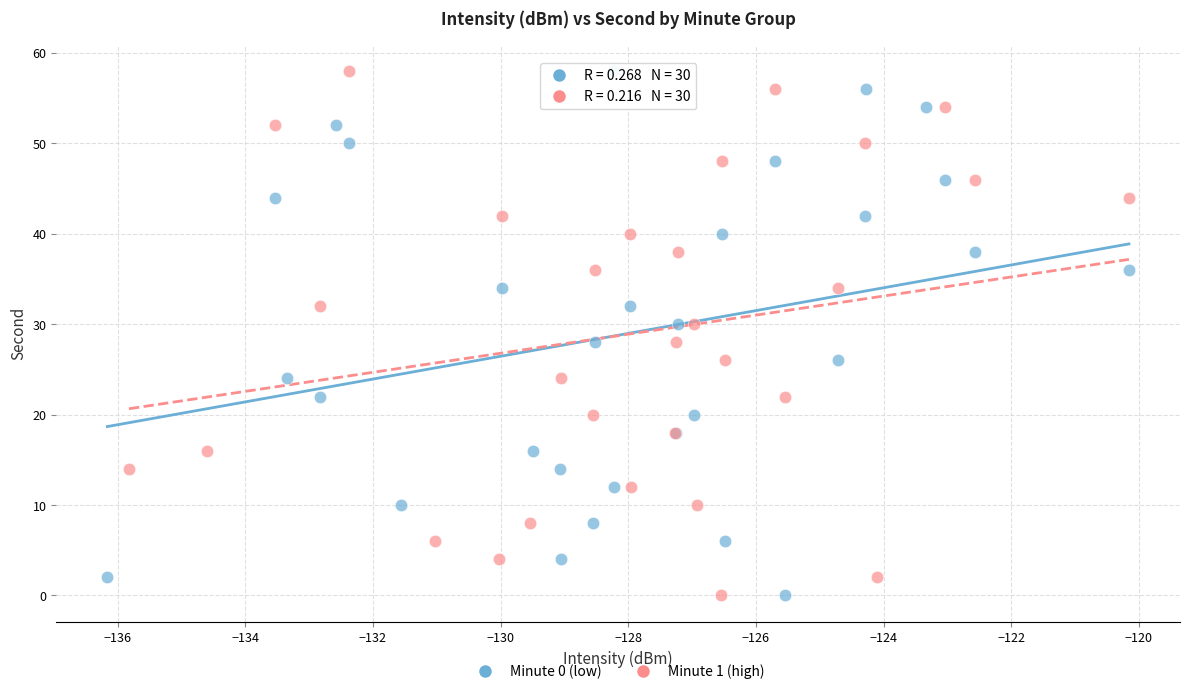

What are all the series names shown in the legend?

Minute 0 (low), Minute 1 (high)